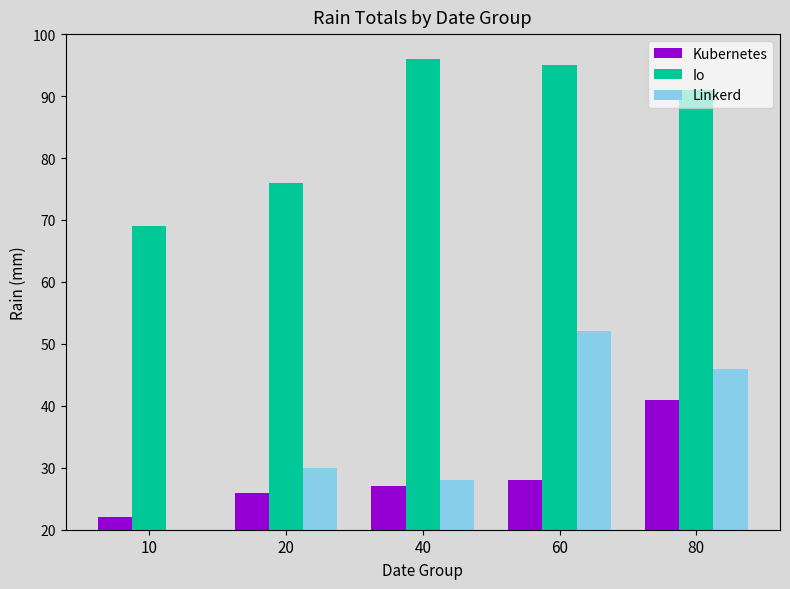

Which series has the largest total across all categories?

Io